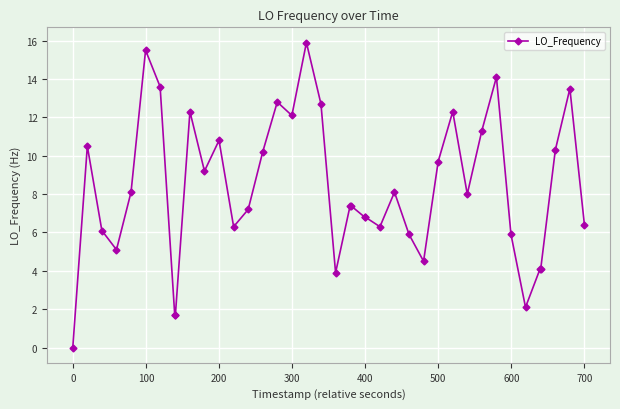

What is the value of the 20th point from the left?

3.9